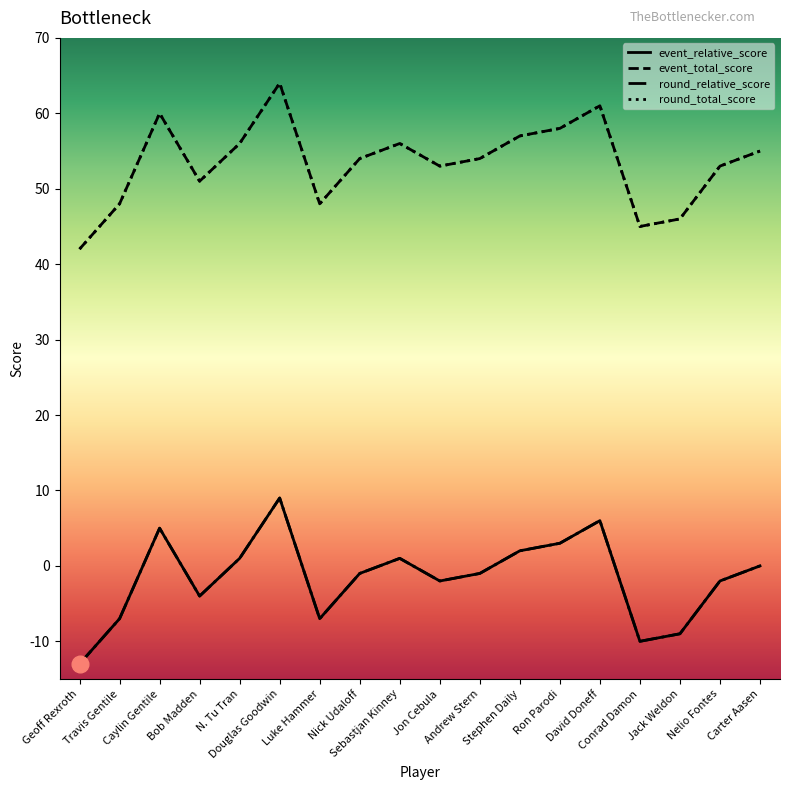

Which label corresponds to the largest value in the chart?

Douglas Goodwin